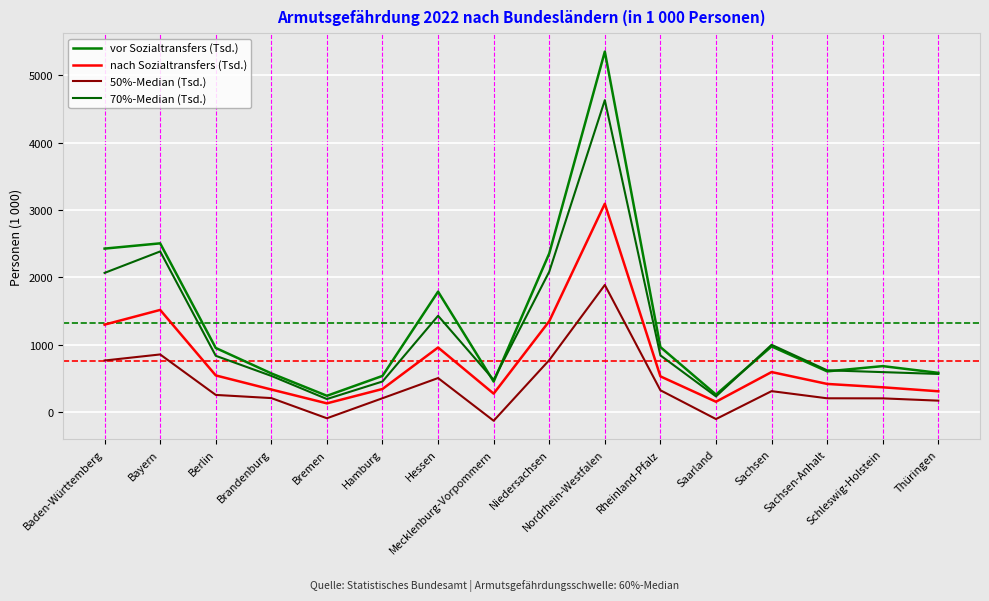

True or false: nach Sozialtransfers (Tsd.) and 70%-Median (Tsd.) intersect in this chart.

False